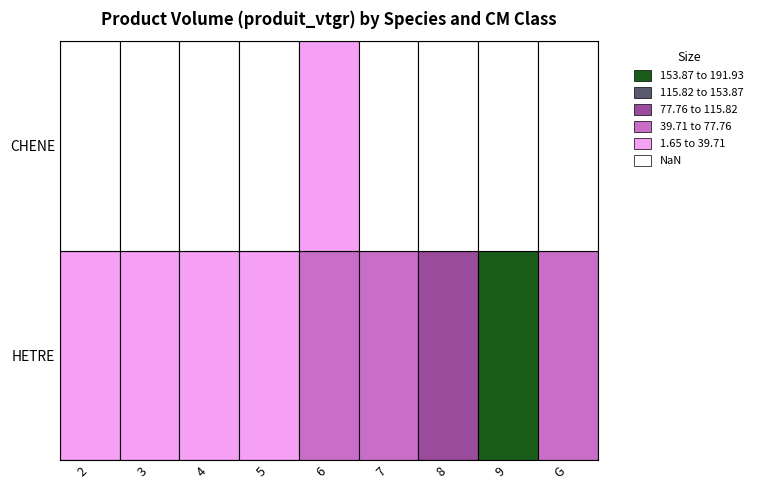

What is the difference between the highest and lowest values at 3?

5.1